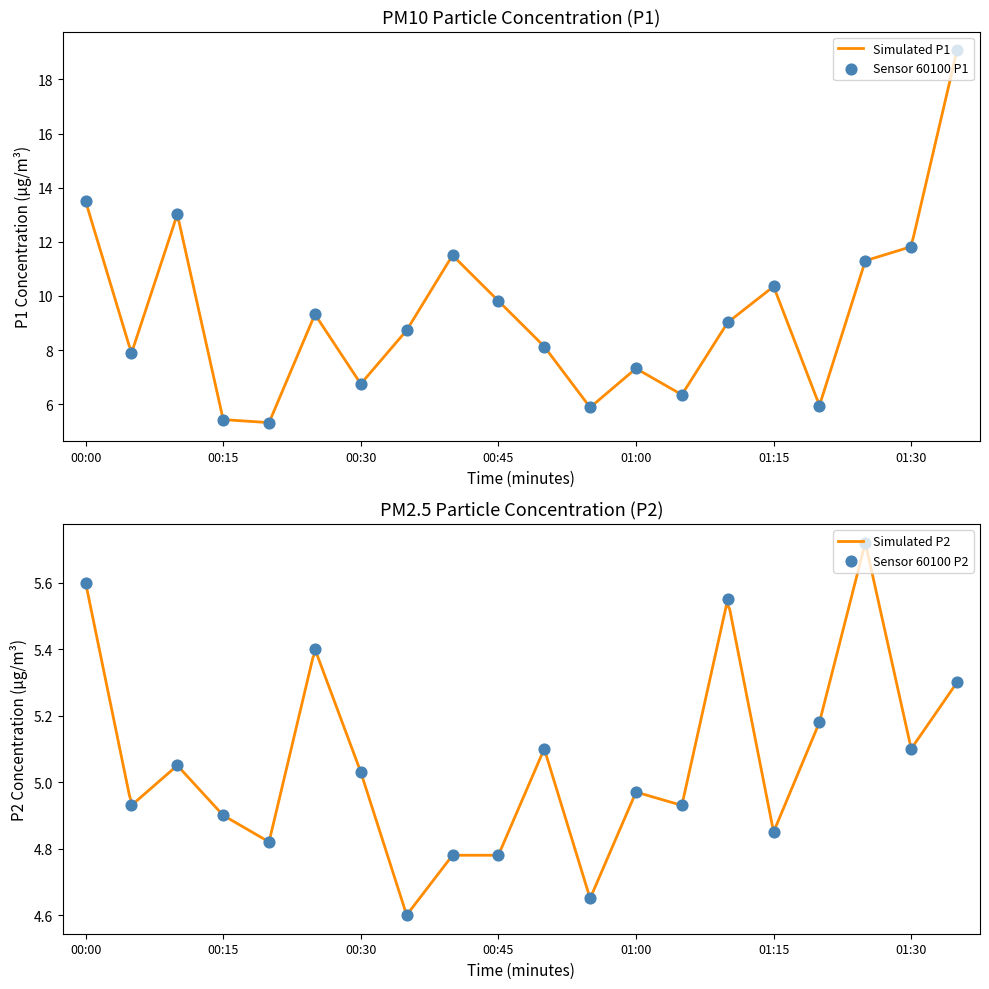

Which series has the largest Y range (max minus min)?

P1